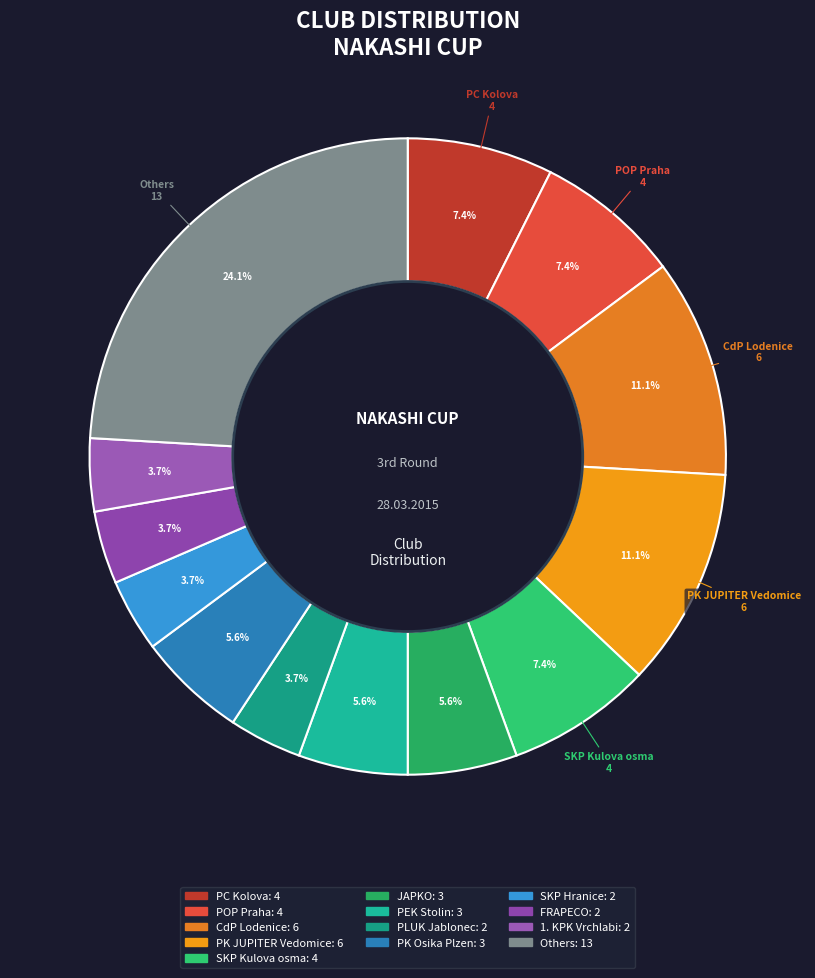

Which slice is the smallest?

2